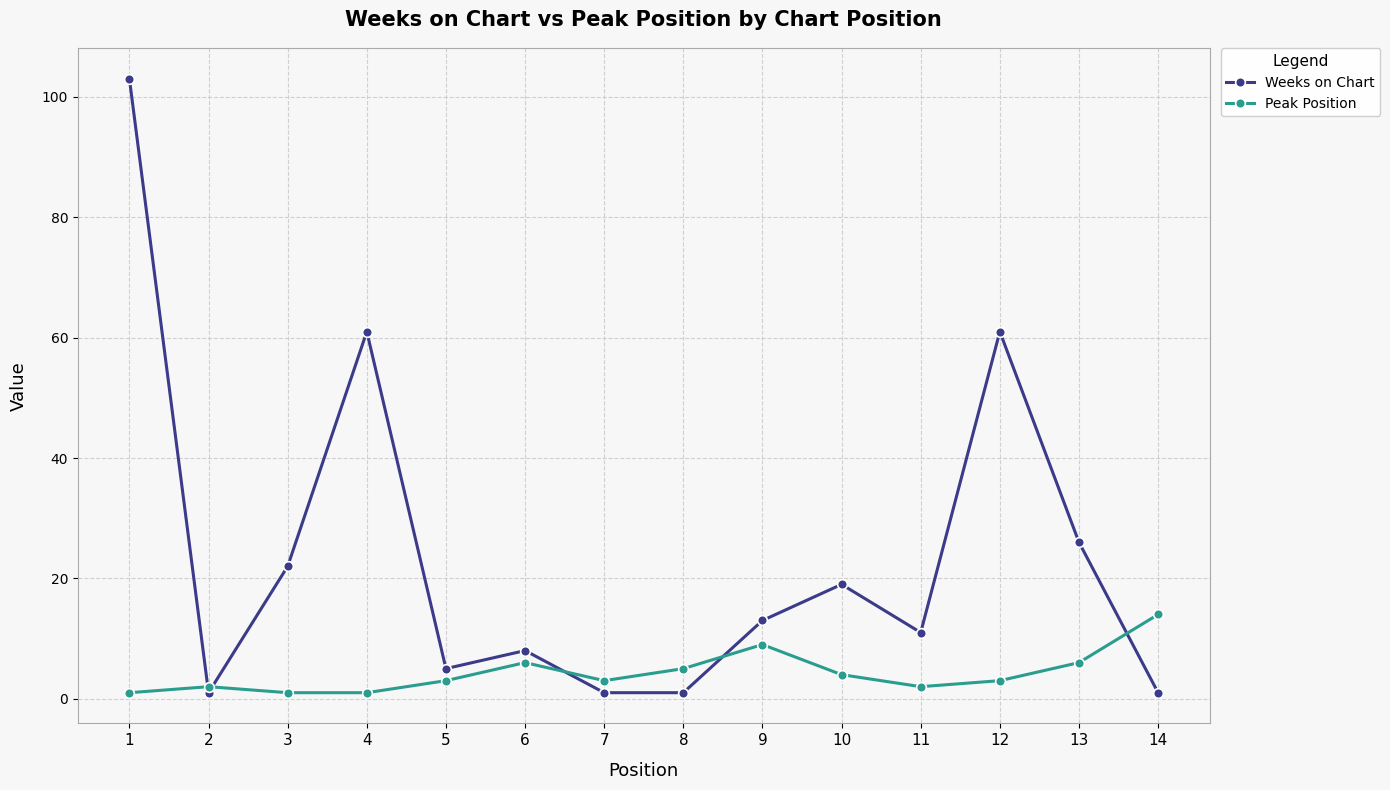

True or false: Weeks on Chart and Peak Position intersect in this chart.

True